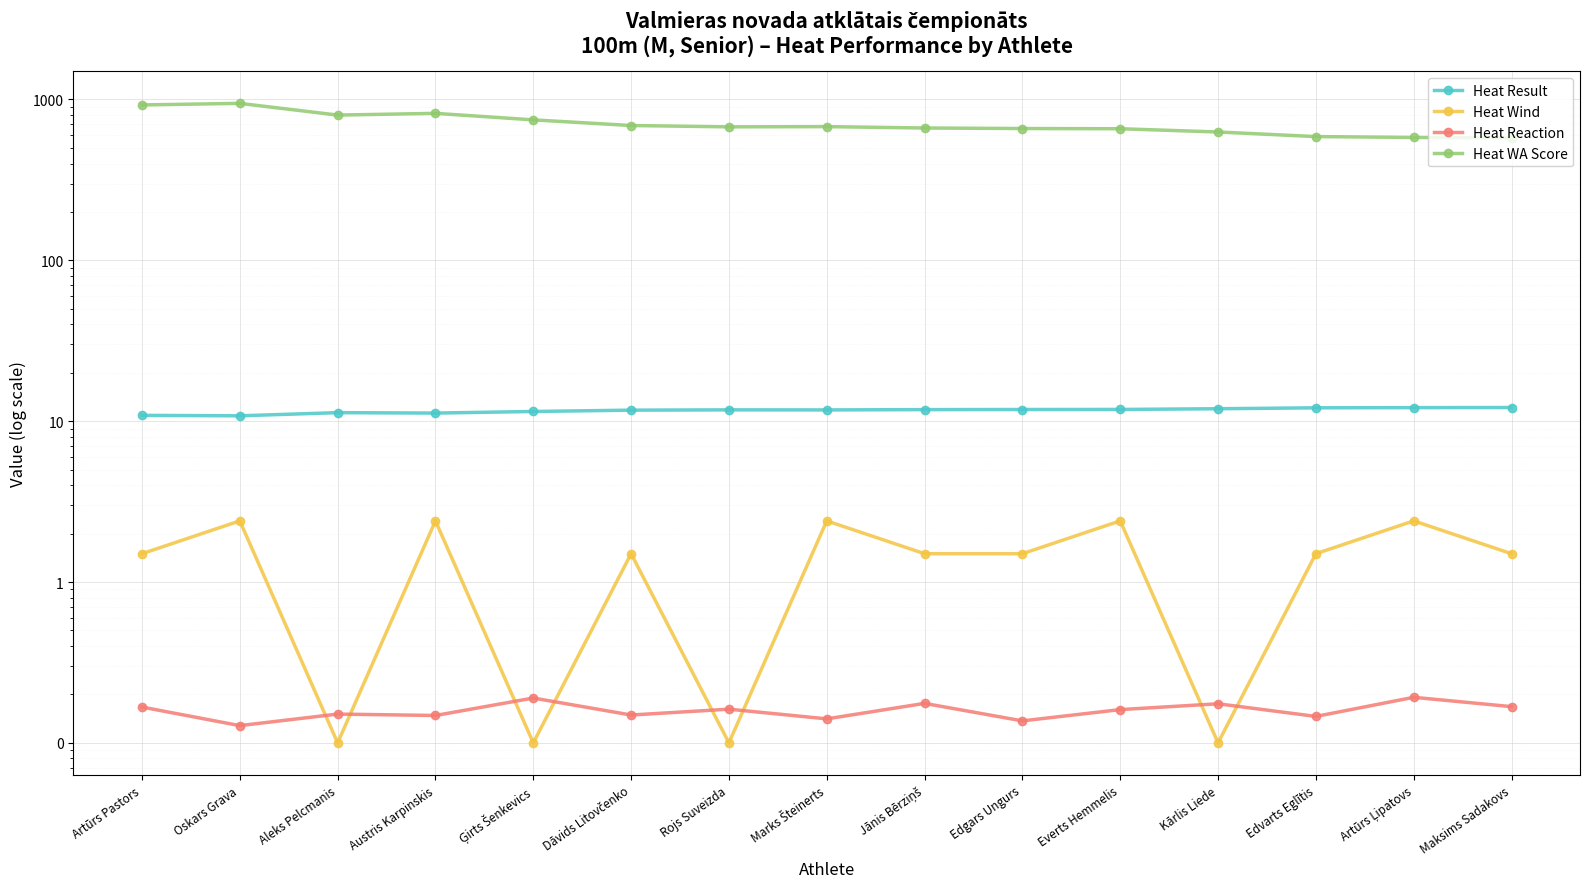

How many interior local peaks does the Heat Result series have?

2